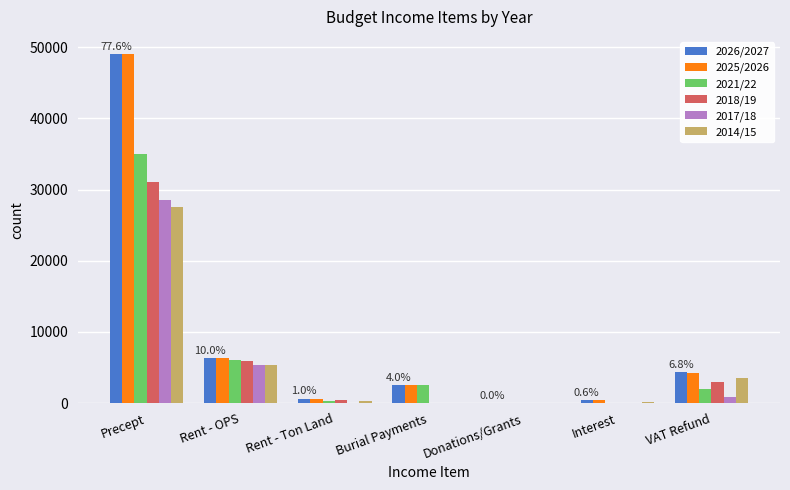

The value of 2025/2026 at Interest is 500.0. True or false?

True